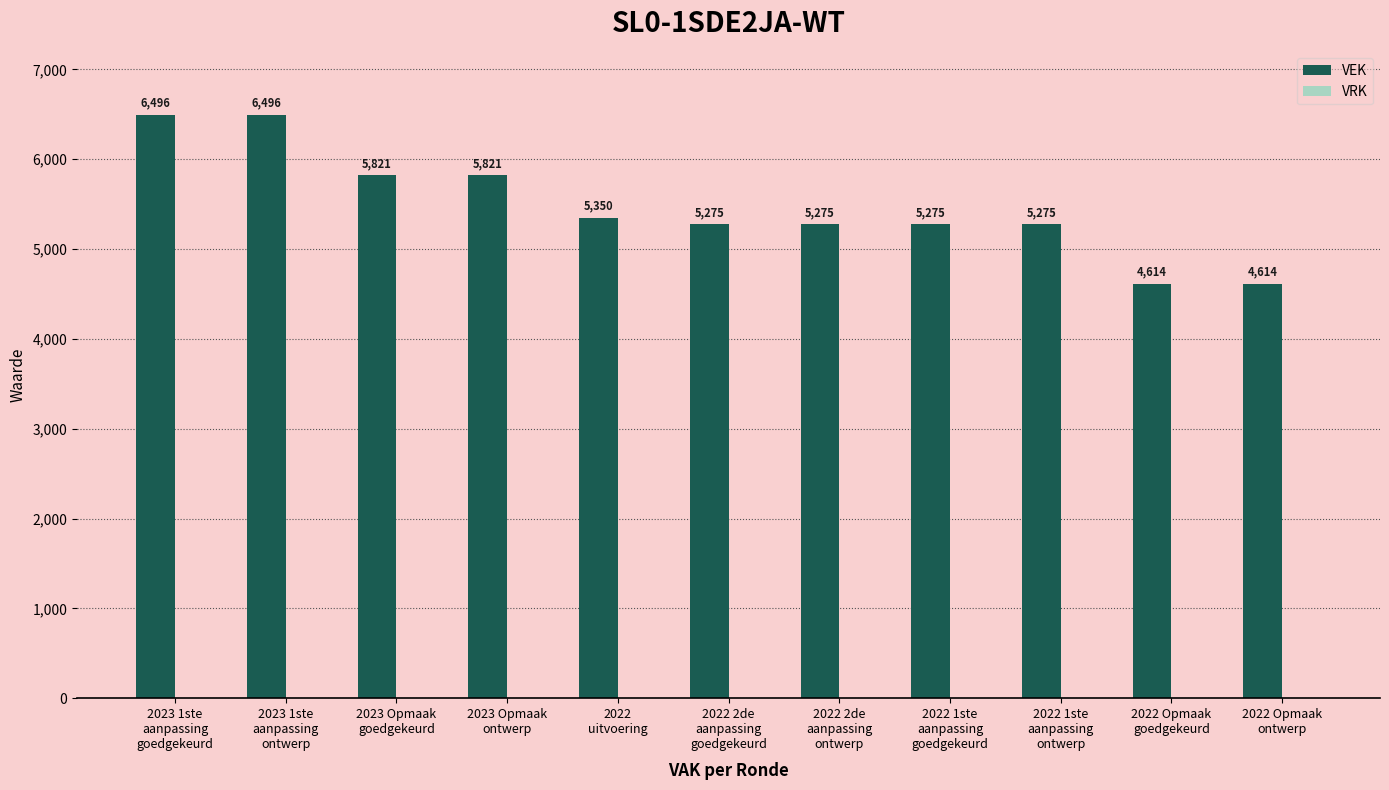

What is the difference between the second highest and second lowest values?

1882